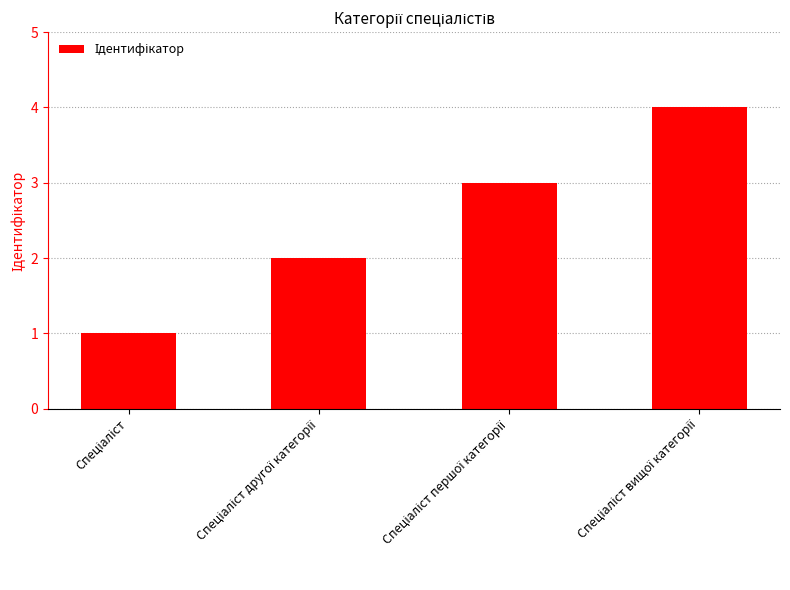

How many data points are less than 3?

2